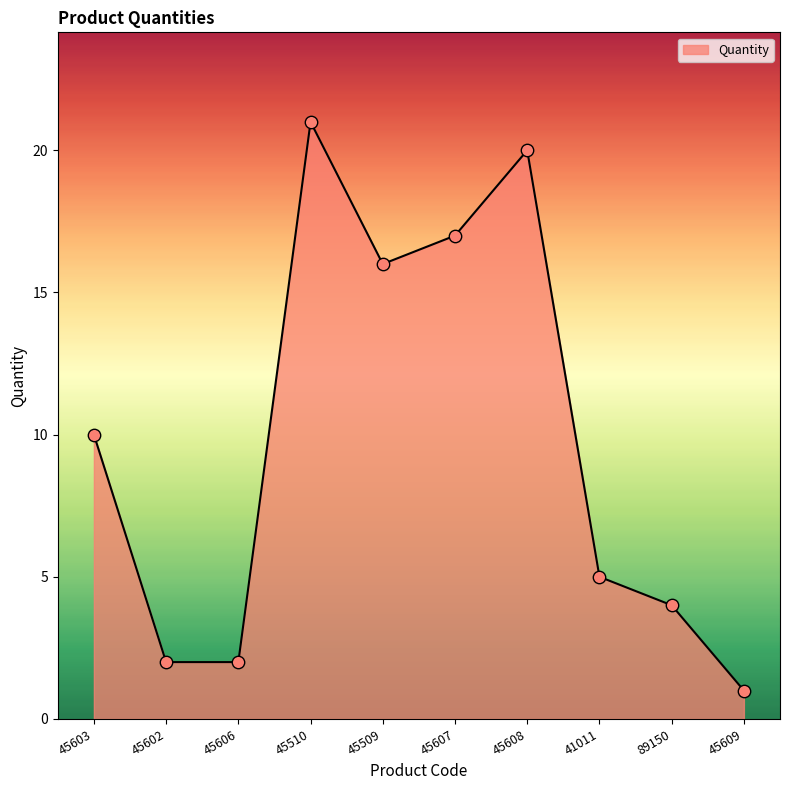

Approximately how many times larger is the value at 45510 compared to 45602?

10.5